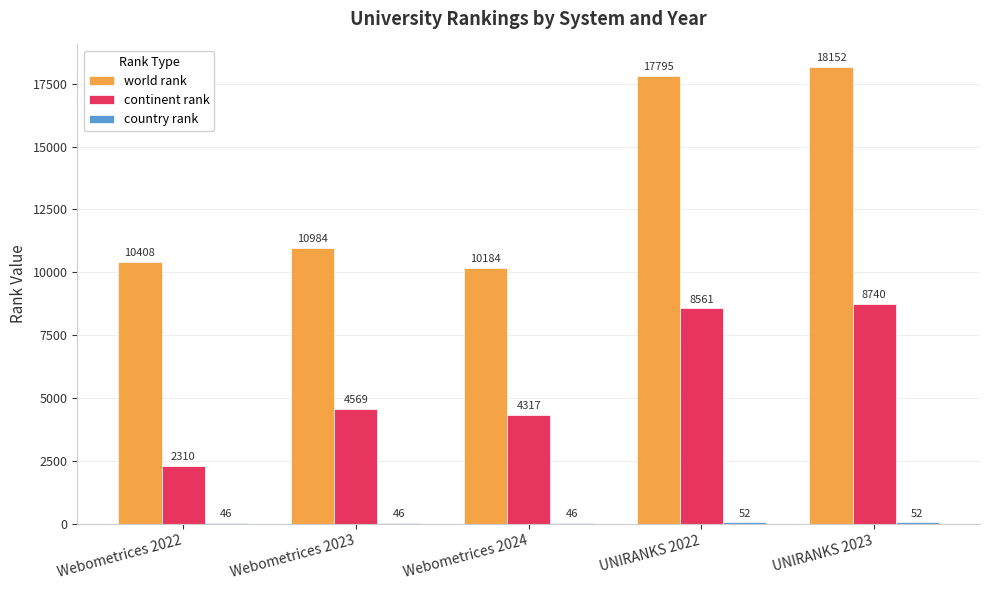

What is the sum of the world rank values at Webometrices 2022 and Webometrices 2023?

21392